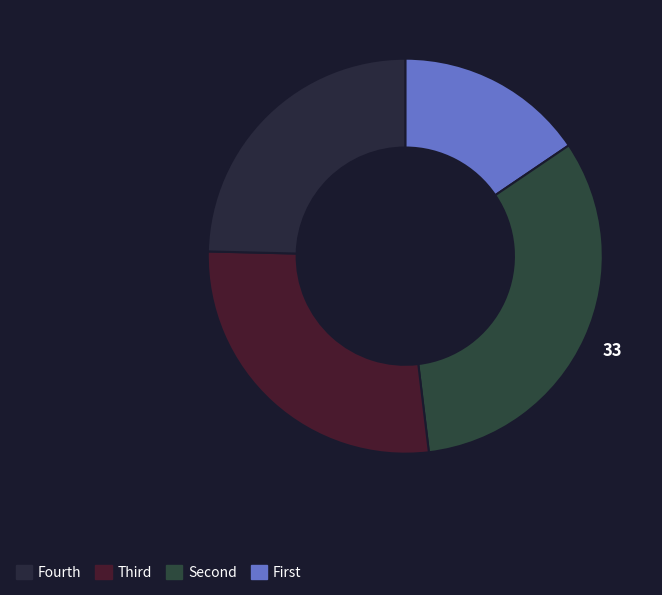

Is there any slice that represents more than half of the pie?

No